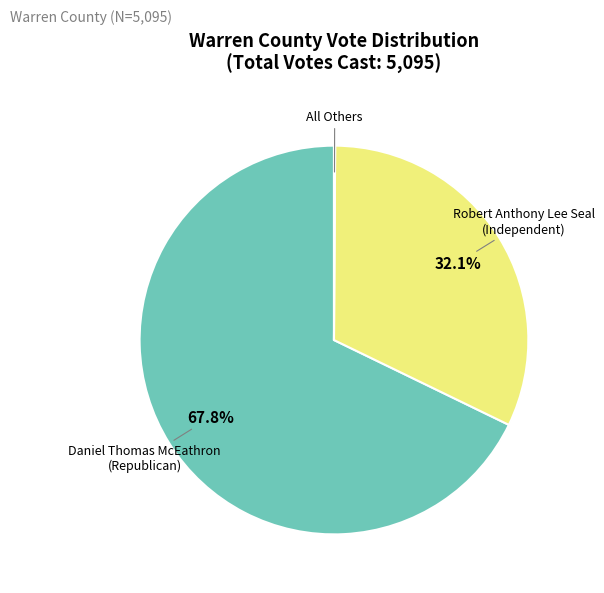

Is there any slice that represents more than half of the pie?

Yes